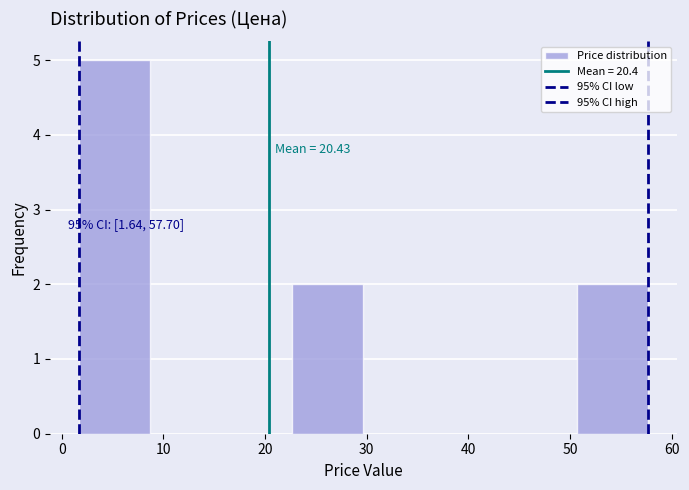

Which range on the x-axis has the tallest bar?

2 to 9